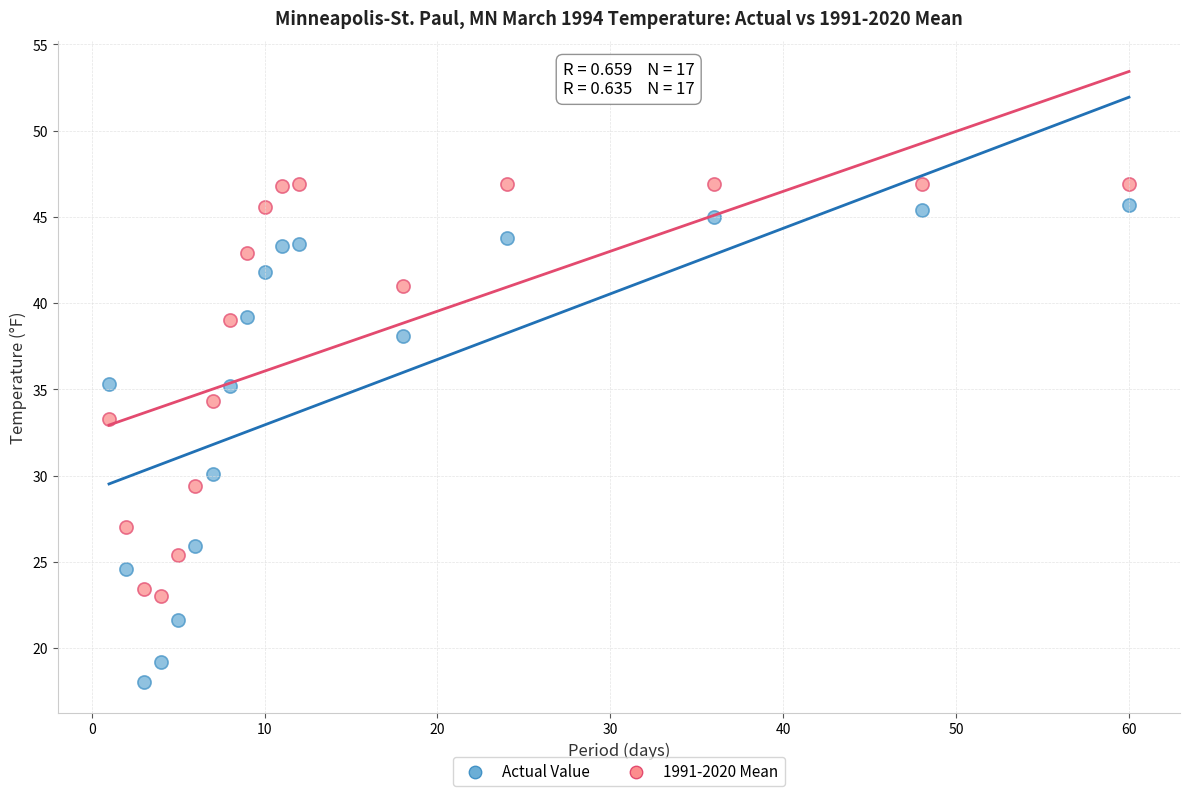

Across all data points, what is the range of X values (max minus min)?

59.0